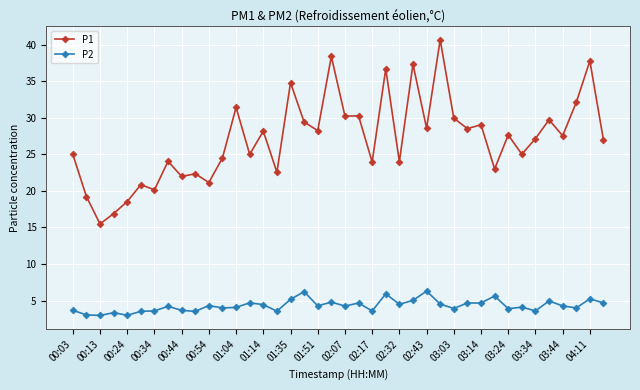

Rank the series by their maximum value, from lowest to highest.

P2, P1